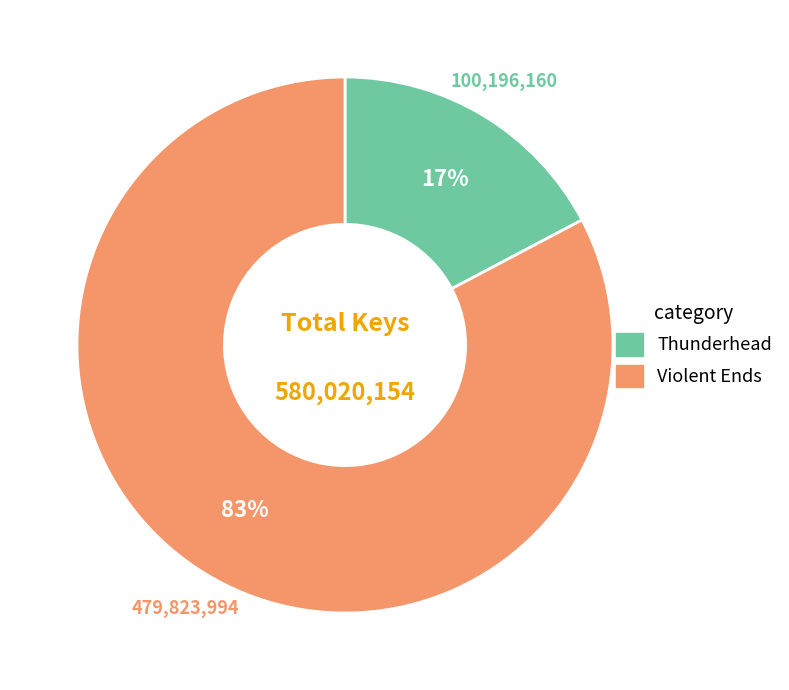

What is the smallest slice in the pie chart?

Thunderhead